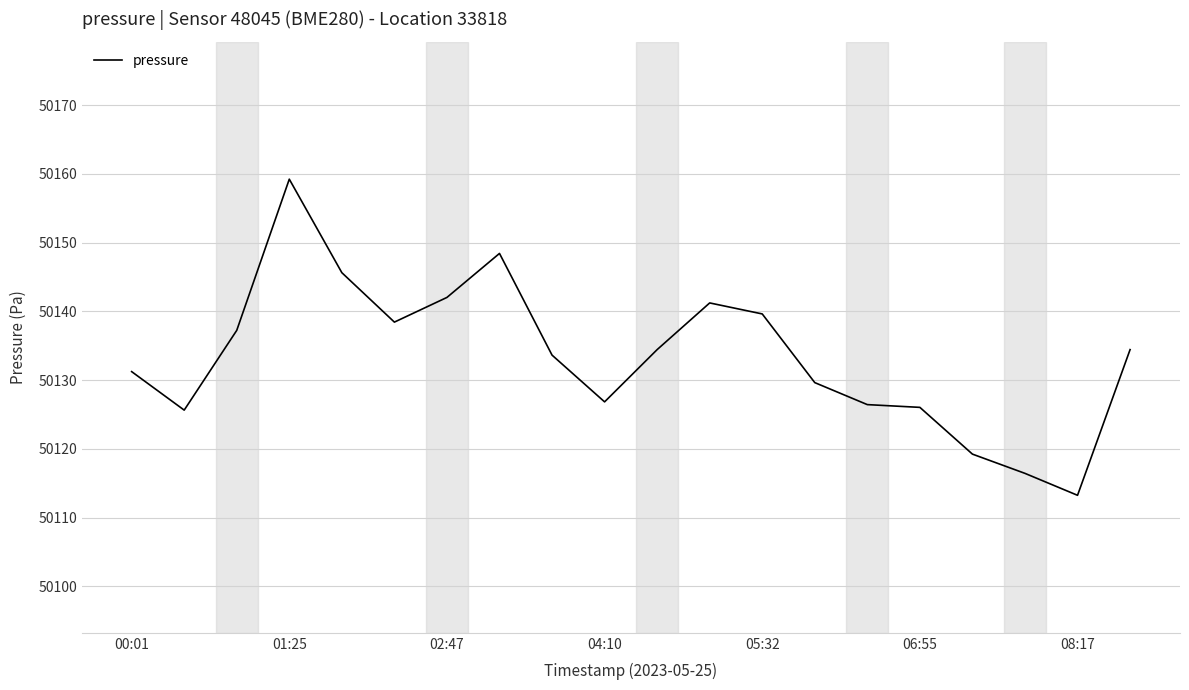

What is the smallest value displayed?

50113.3